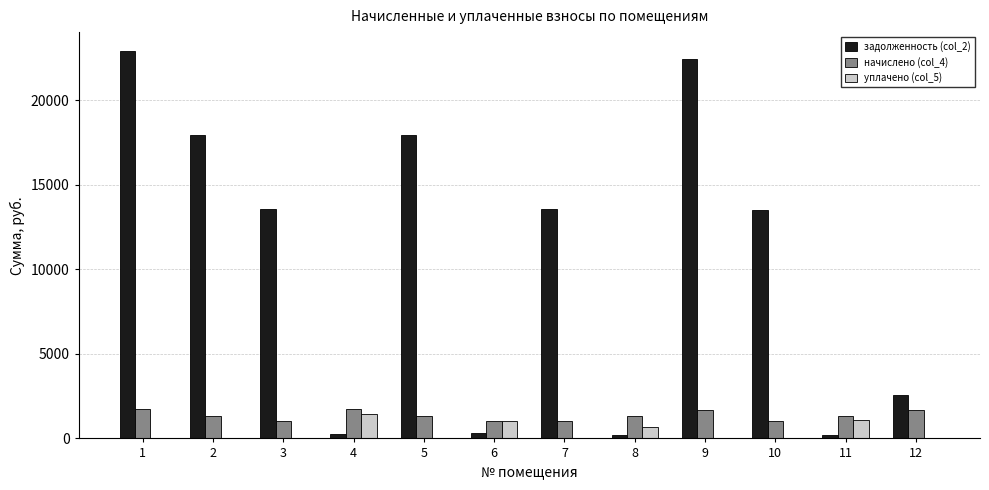

Which series has the largest total across all categories?

задолженность (col_2)